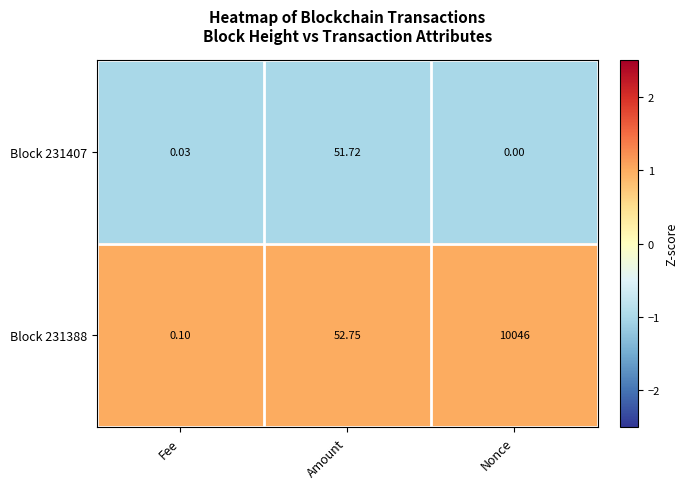

Where is Block 231388 nearest to the value 5023?

Amount